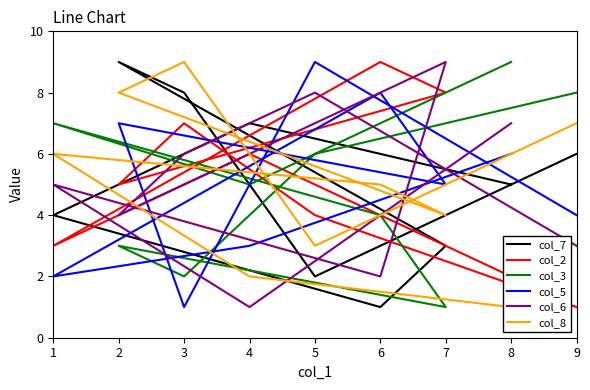

Which has a higher value, 8 or 3?

3